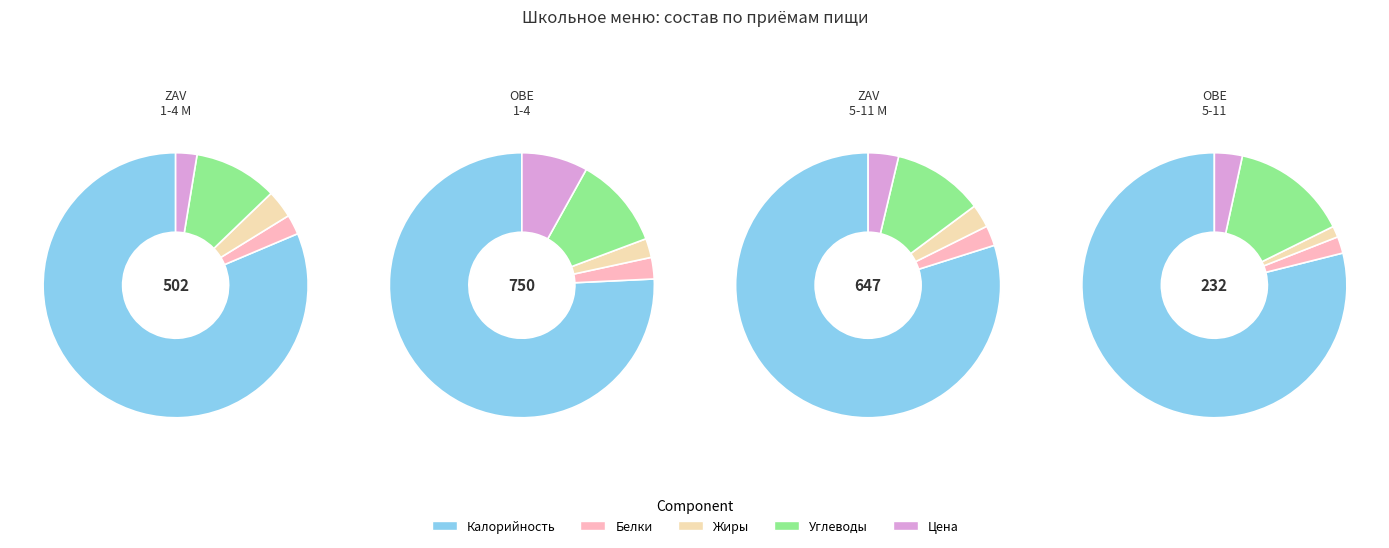

Combined, do Жиры and Цена account for over 50%?

No